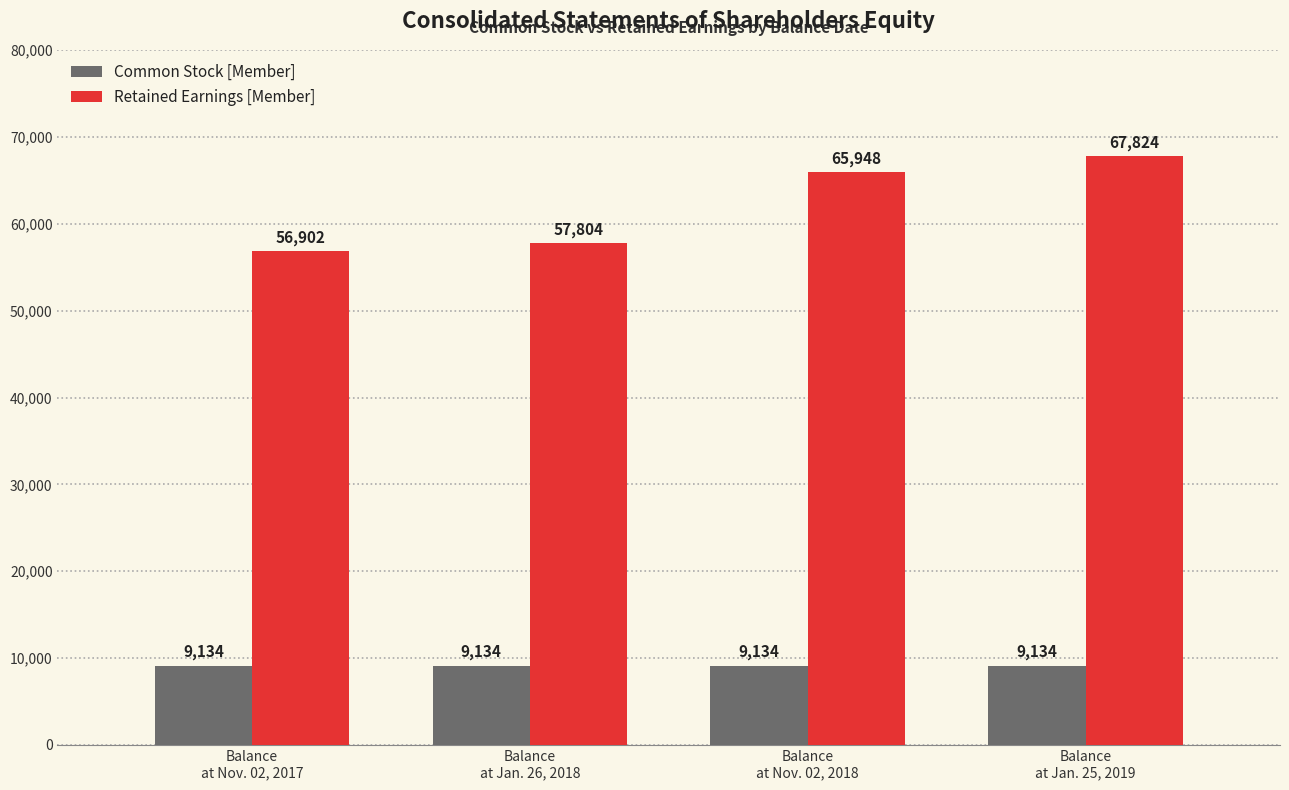

What is the label of the 3rd bar from the right?

Balance
at Jan. 26, 2018